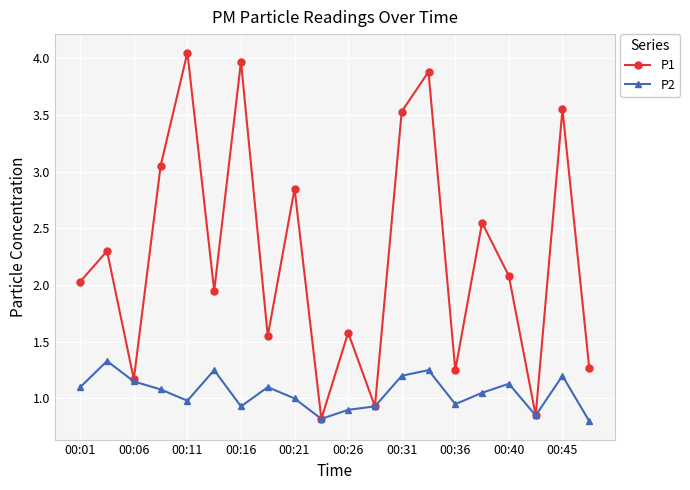

How many values in the P1 series are below 2?

9